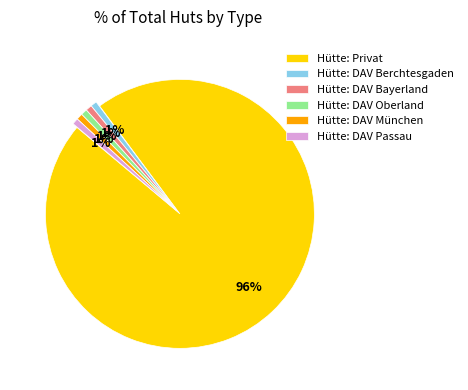

Does Hütte: Privat account for over 50% of the chart?

Yes